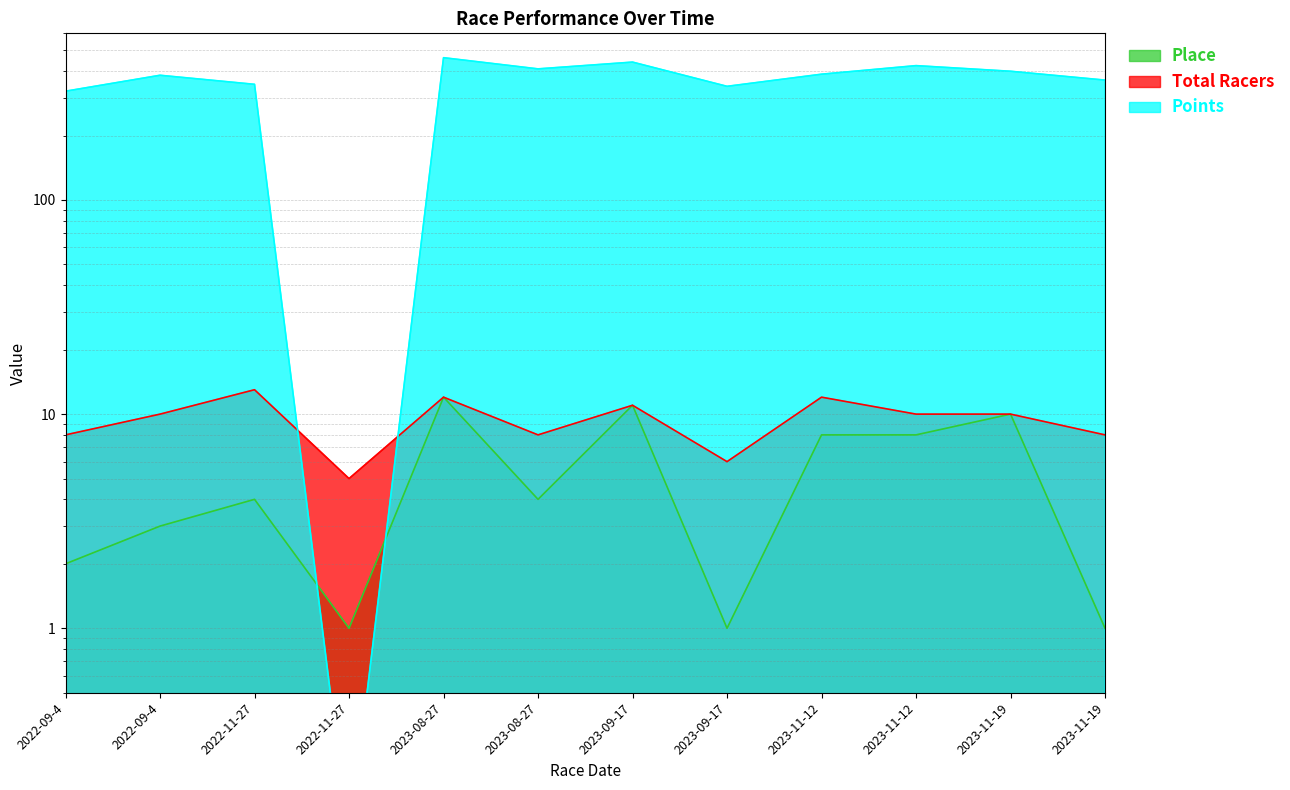

What value does the Points series have at 2023-08-27?

461.8